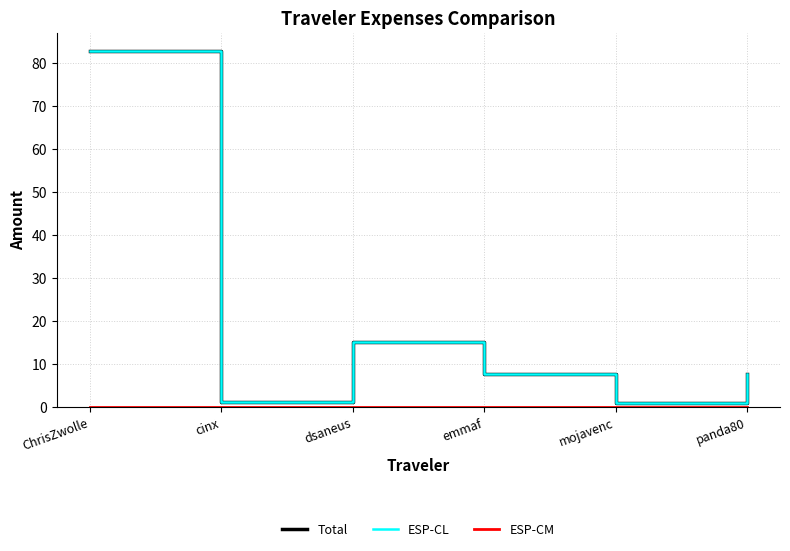

What is the difference between the maximum and minimum values in the ESP-CL series?

81.9